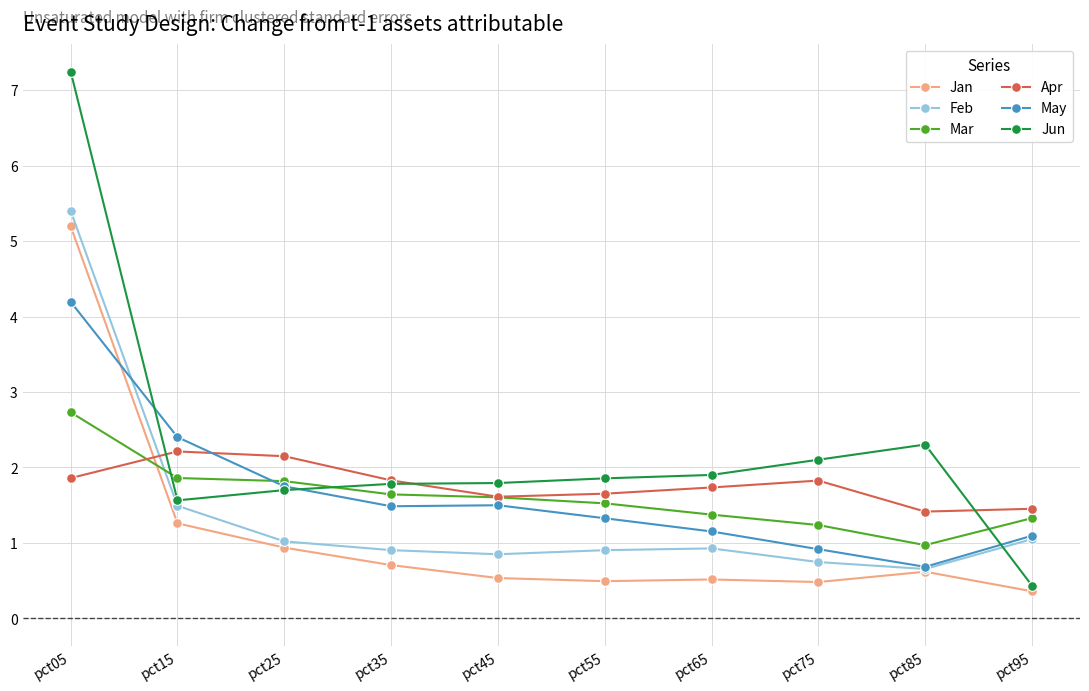

What is the maximum value shown in the chart?

7.2